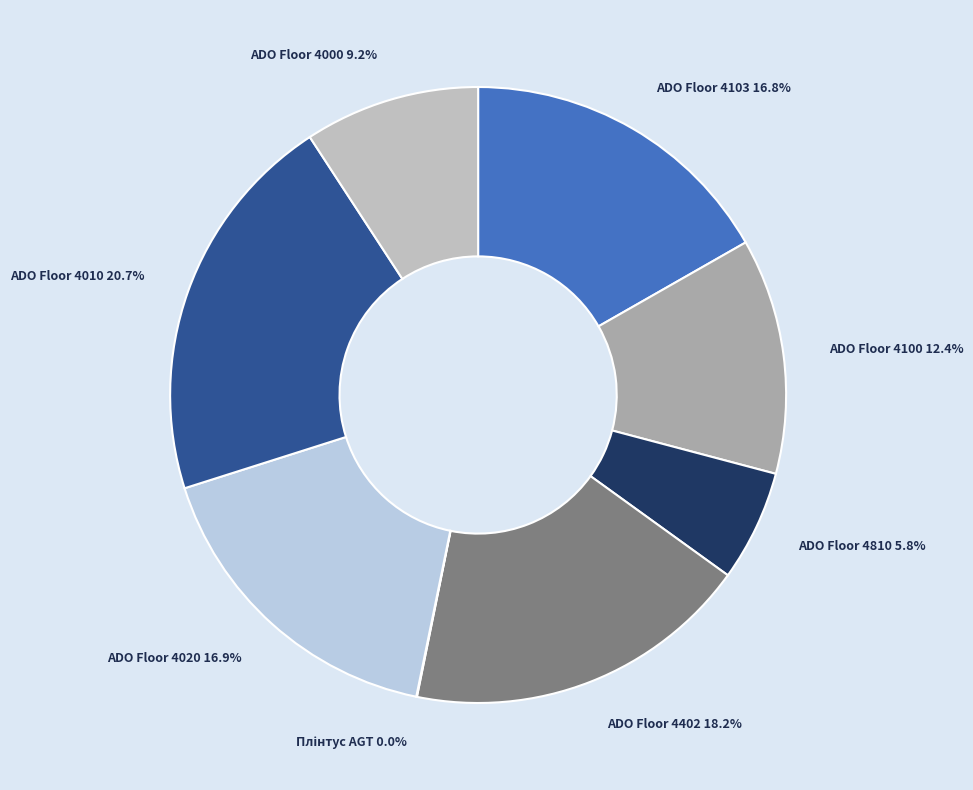

What percentage do ADO Floor 4010 20.7% and ADO Floor 4100 12.4% together represent?

33.1%